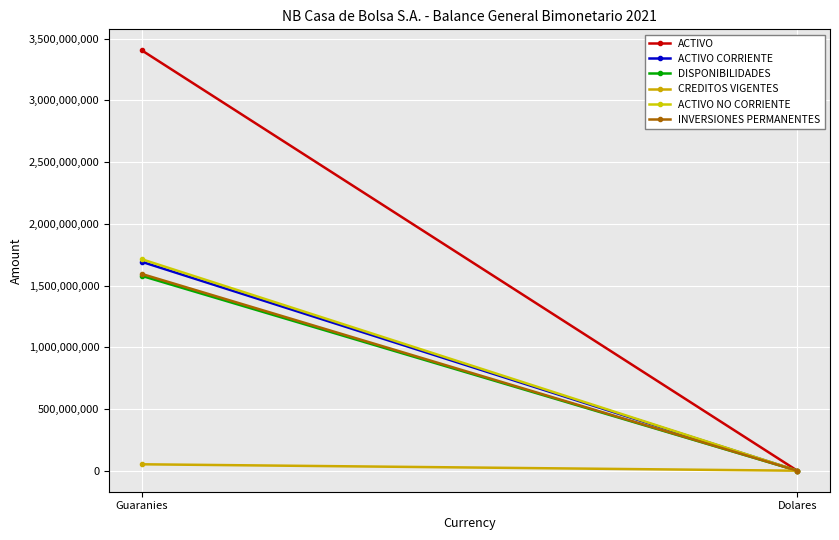

Rank the series at Guaranies from highest to lowest value.

ACTIVO, ACTIVO NO CORRIENTE, ACTIVO CORRIENTE, INVERSIONES PERMANENTES, DISPONIBILIDADES, CREDITOS VIGENTES